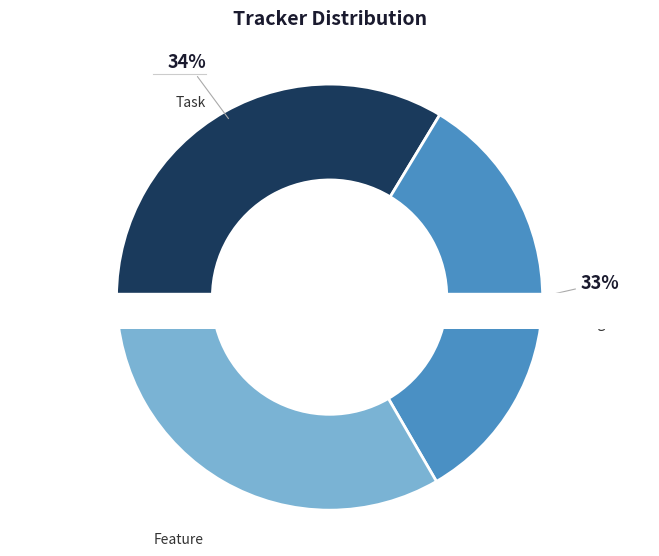

Approximately how many times larger is the value at Bug compared to Feature?

1.0